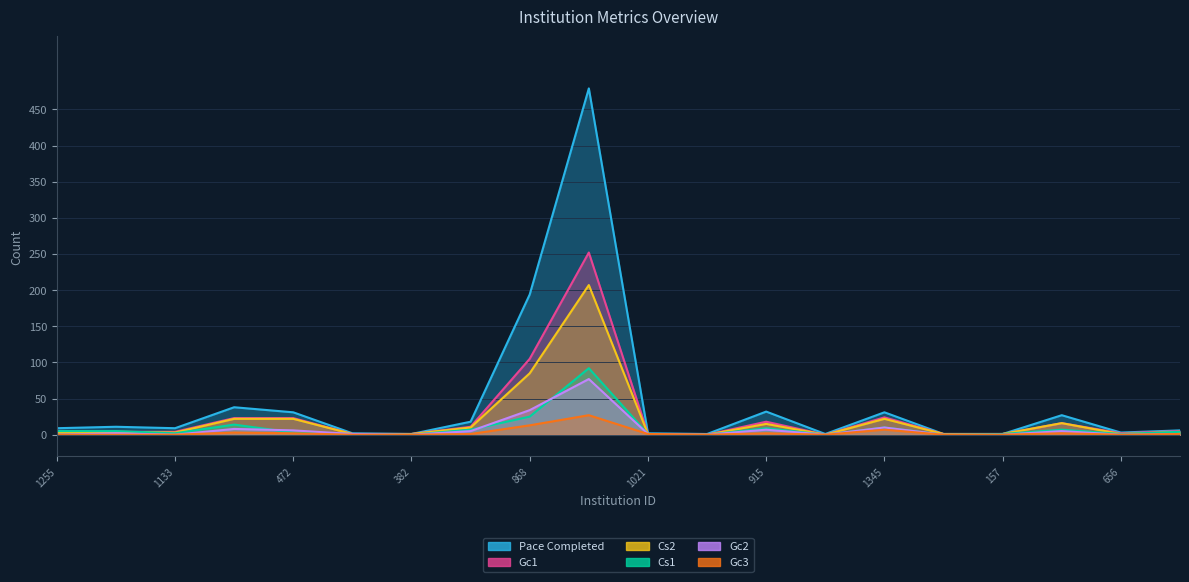

At how many categories does at least one series exceed 316?

1